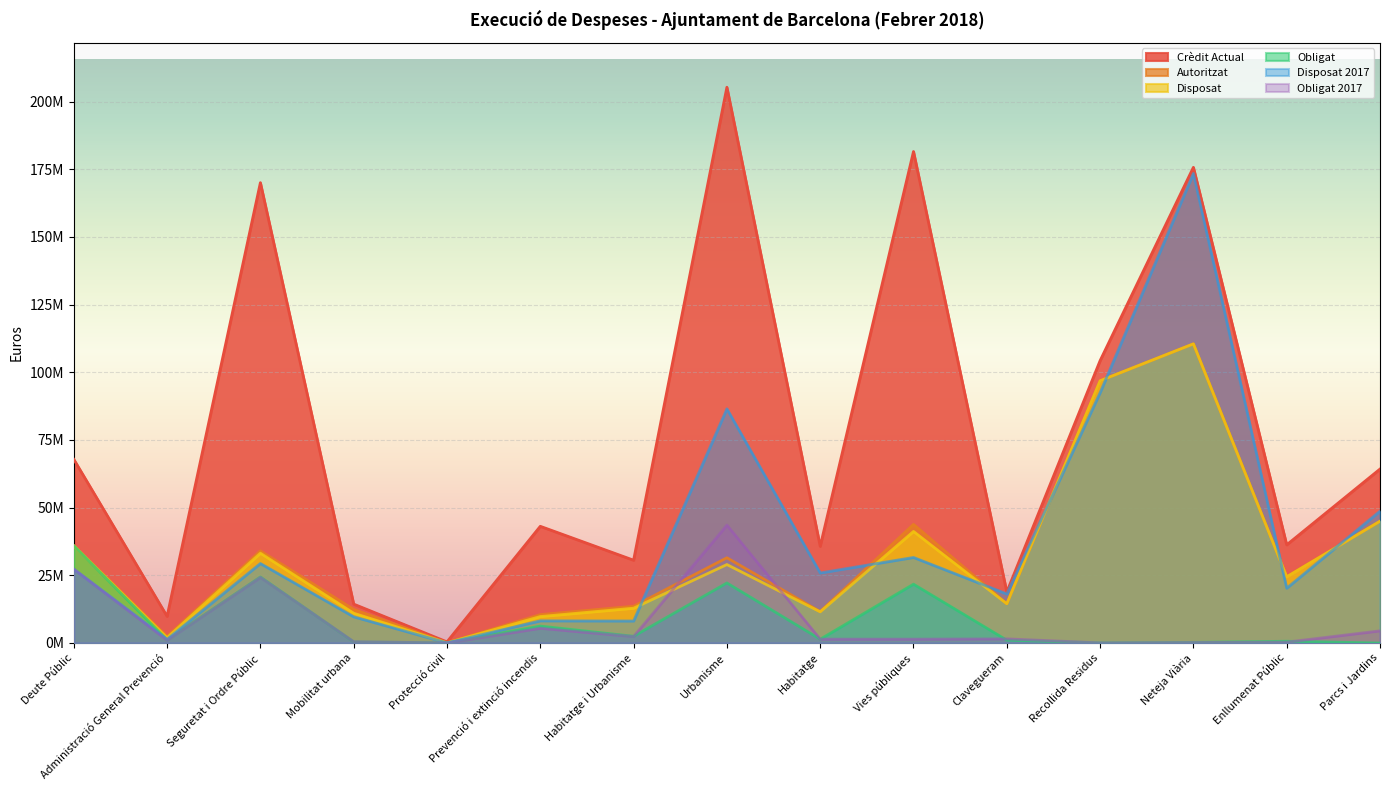

What value does the Disposat 2017 series have at Mobilitat urbana?

9681520.3